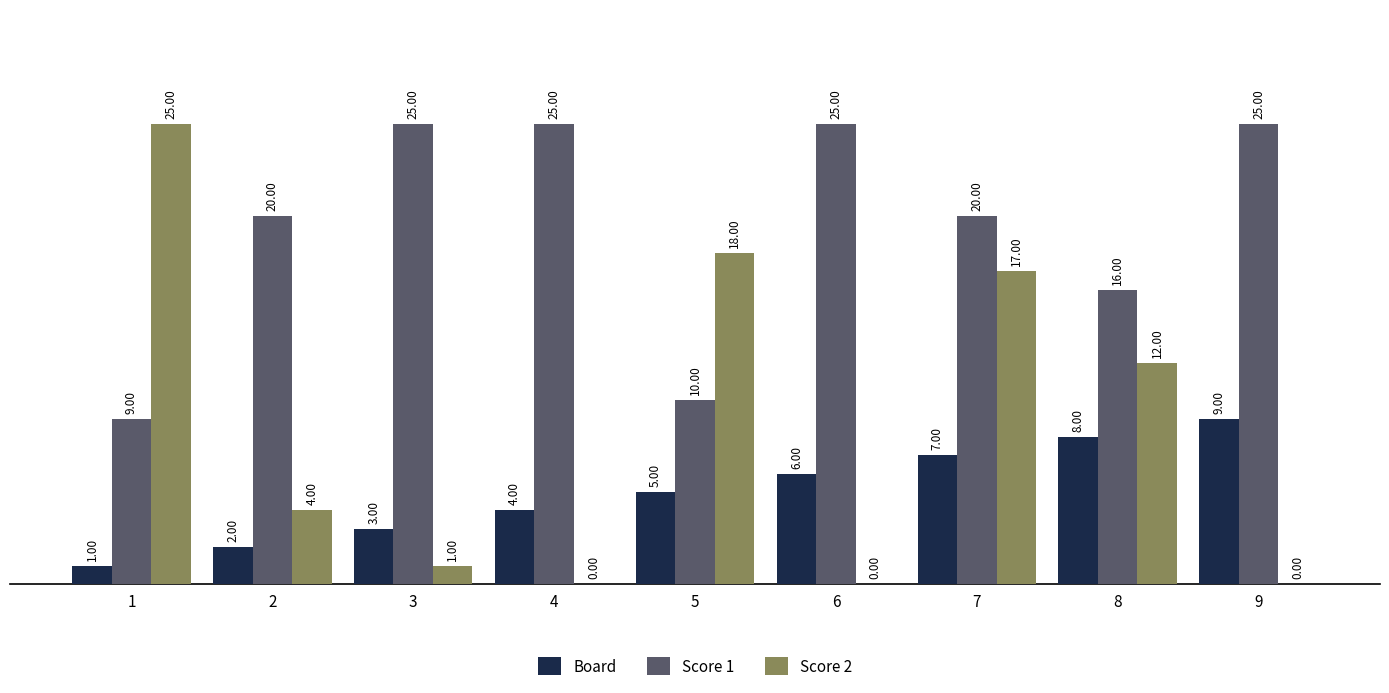

Which series has the largest total across all categories?

Score 1